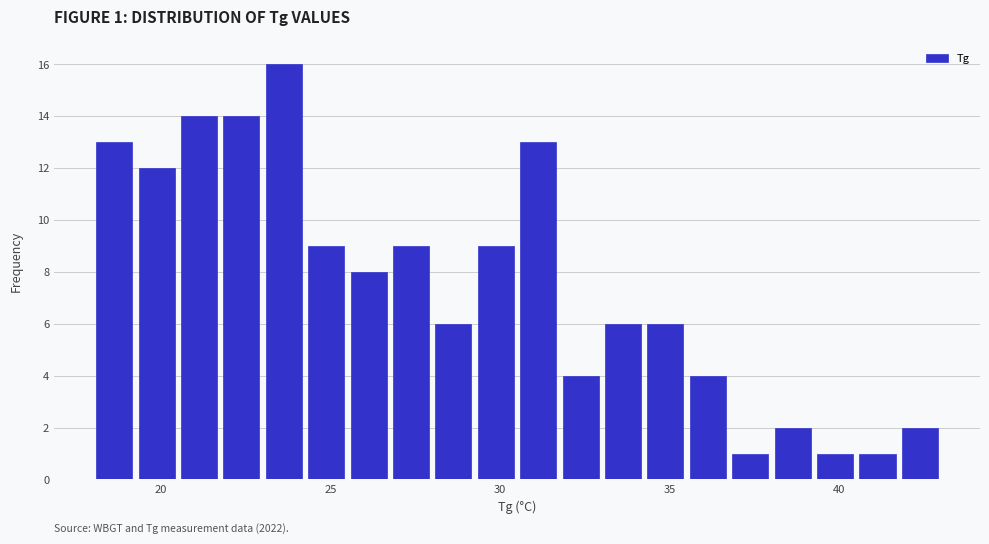

Around what value on the x-axis is the tallest bar? Give the approximate position of its centre, as read against the axis.

23.5